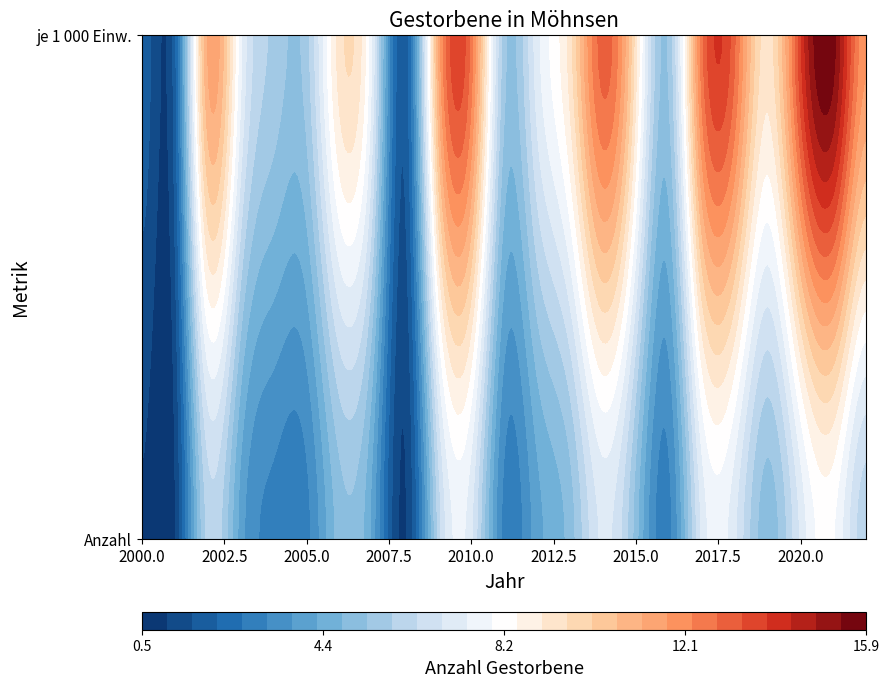

Reading right to left, transcribe all the data shown in this chart.

Anzahl: 6.0	8.0	7.0	5.0	7.0	7.0	3.0	5.0	7.0	5.0	4.0	3.0	7.0	6.0	1.0	4.0	5.0	3.0	3.0	4.0	6.0	1.0	1.0
je 1000 Einw: 11.8	15.6	13.7	9.3	12.8	12.5	5.4	9.2	13.0	9.3	7.2	5.5	12.5	11.1	1.8	7.3	9.3	5.6	5.7	7.6	11.2	1.9	1.9